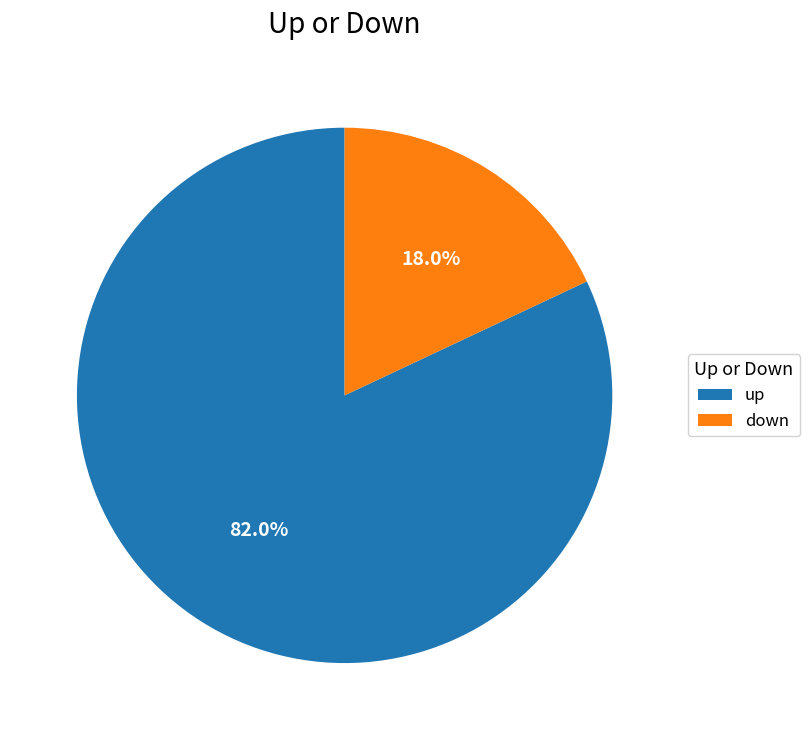

To the nearest percent, what is the average slice percentage?

50%